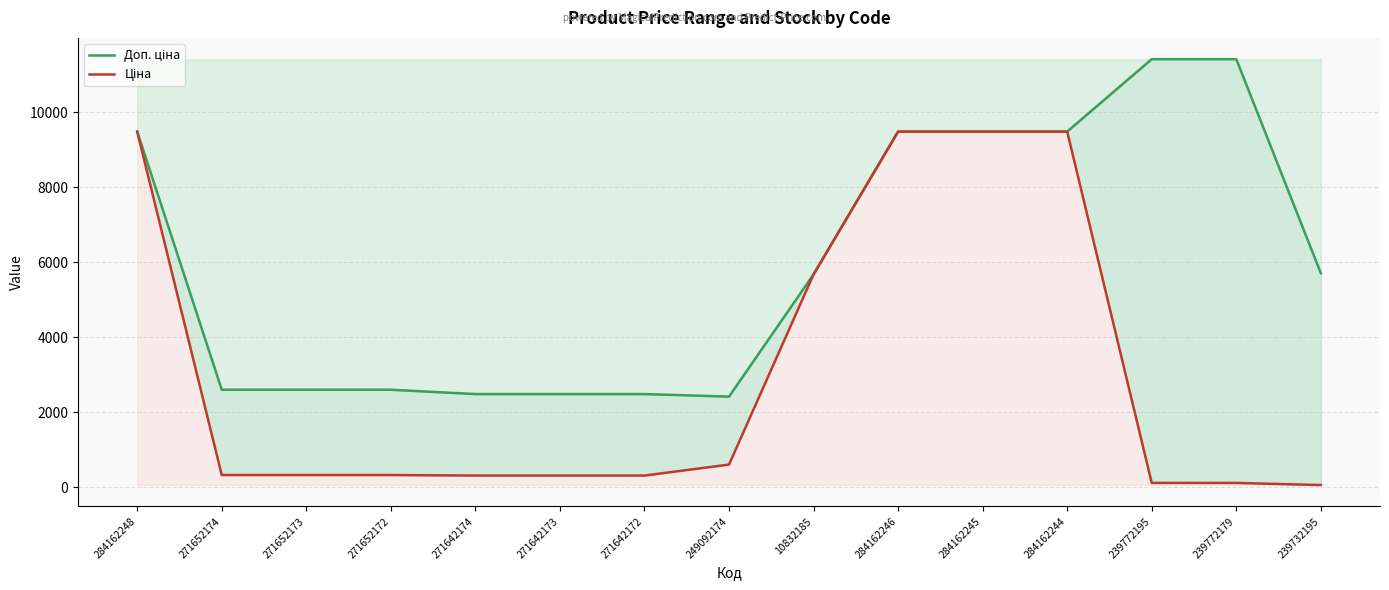

True or false: Доп. ціна and Ціна intersect in this chart.

False